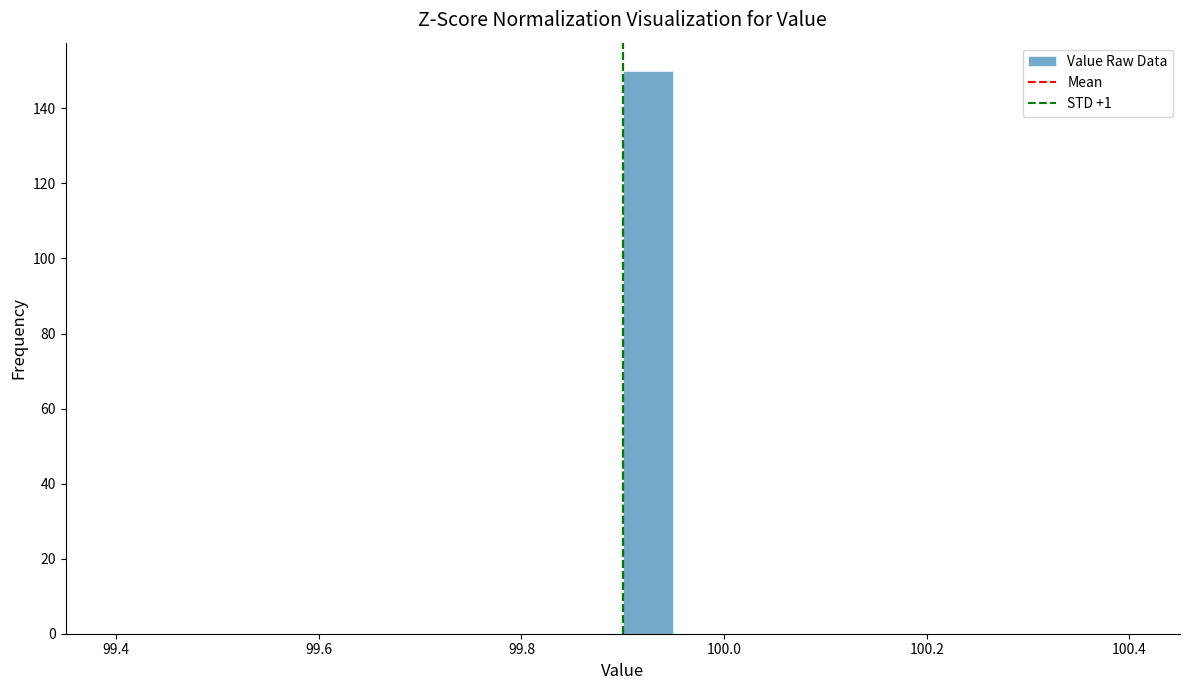

Read against the x-axis, roughly where is the centre of the tallest bar?

99.92